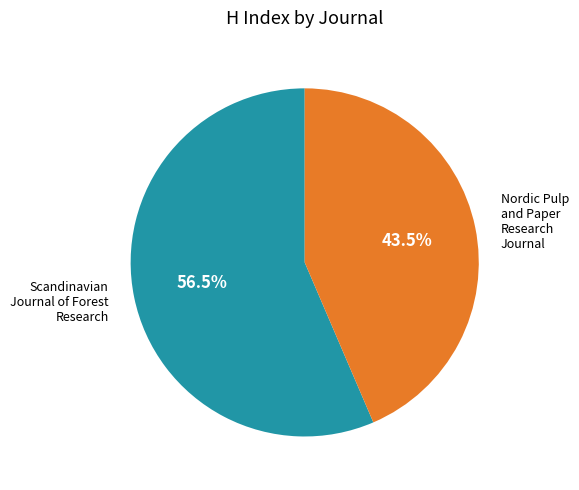

Which slice is the largest?

Scandinavian Journal of Forest Research